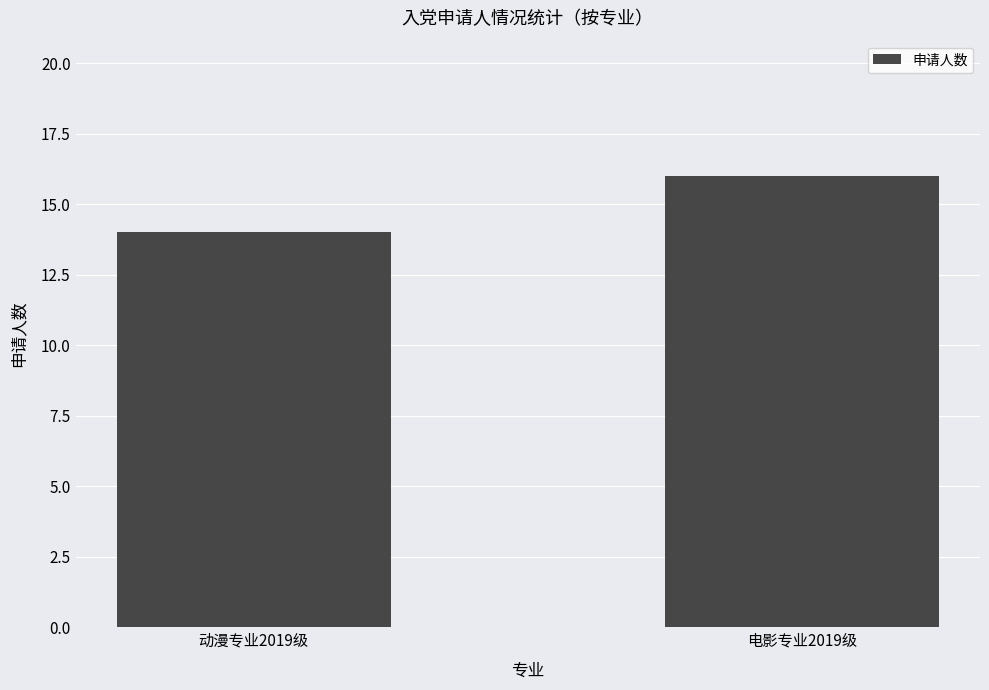

Reading right to left, transcribe all the data shown in this chart.

16	14